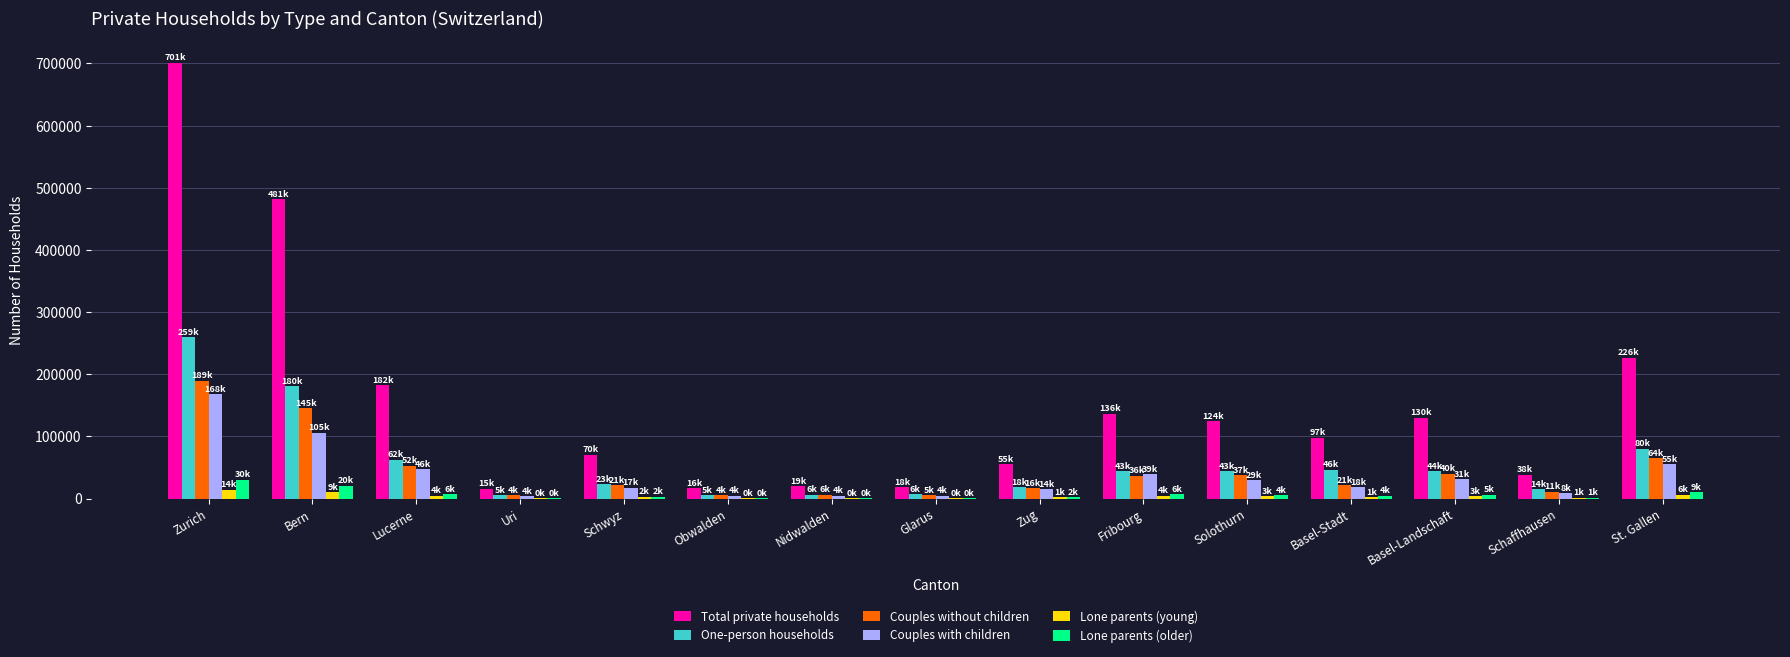

What is the maximum value for Lone parents (young)?

14414